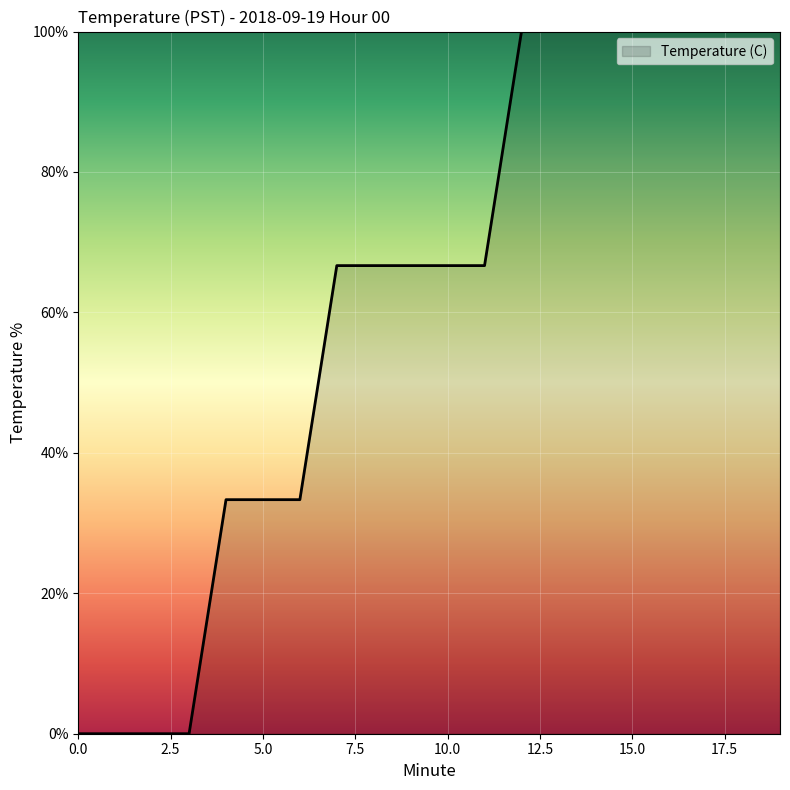

What is the greatest value displayed?

100.0